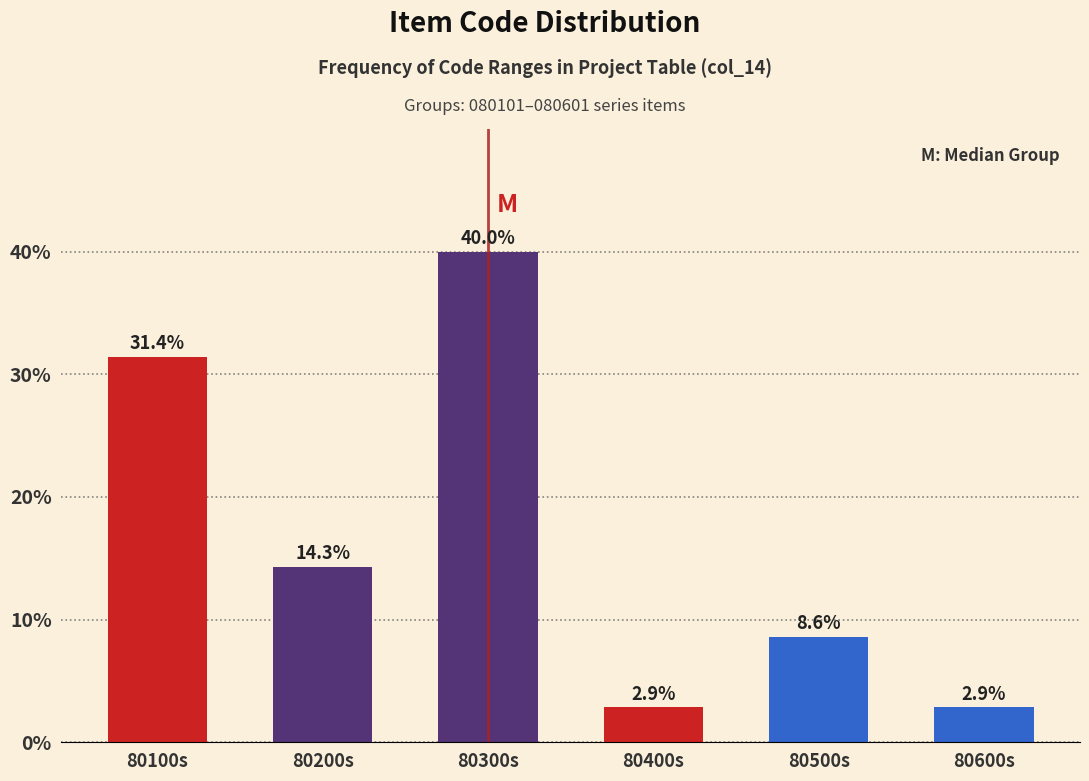

Reading right to left, extract all data points from this chart.

80600s=2.9	80500s=8.6	80400s=2.9	80300s=40.0	80200s=14.3	80100s=31.4